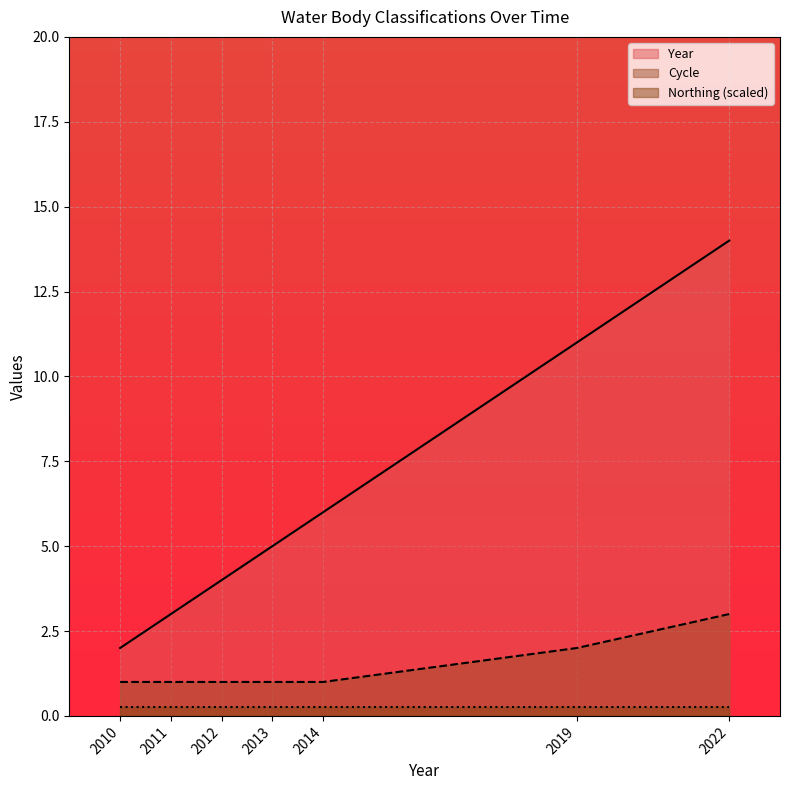

What is the average value of the Year series?

6.4